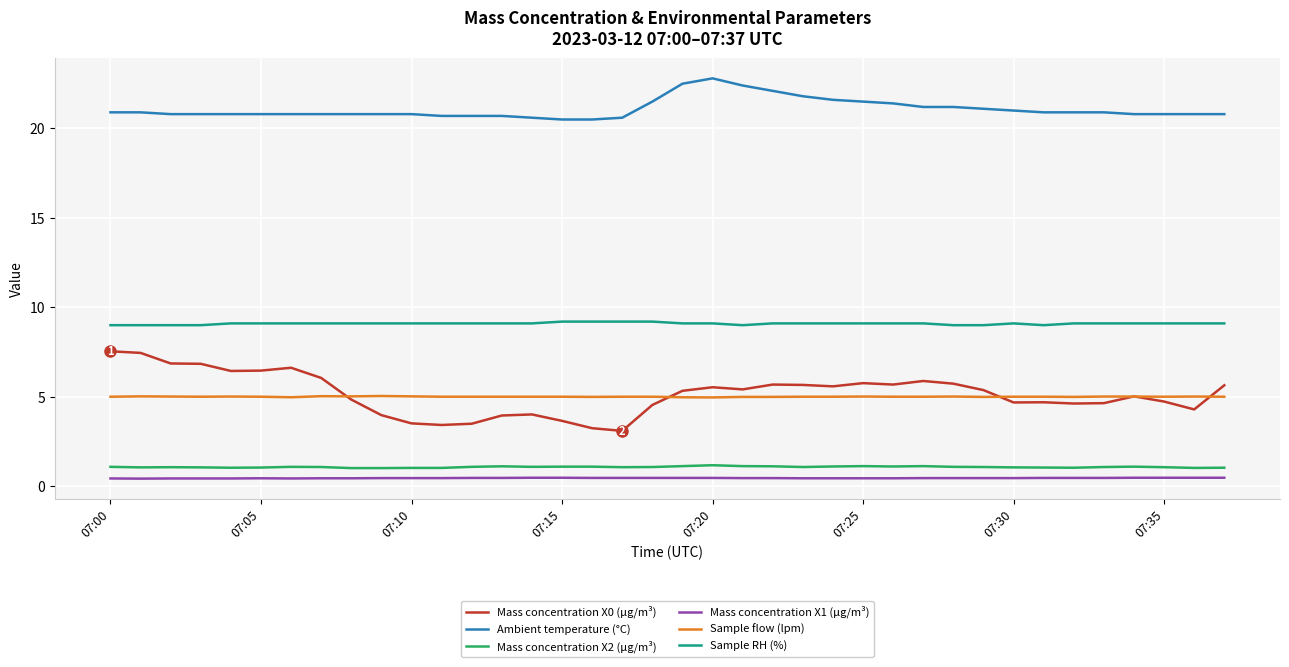

What is the maximum value for Mass concentration X2 (μg/m³)?

1.2